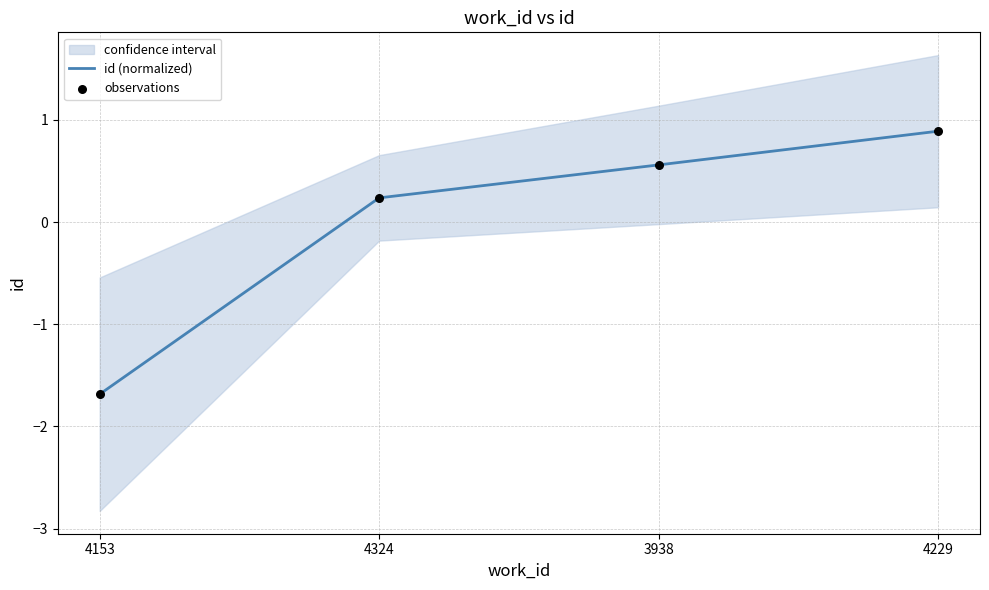

True or false: id (normalized) has a value of 1.6 at 4229.

False